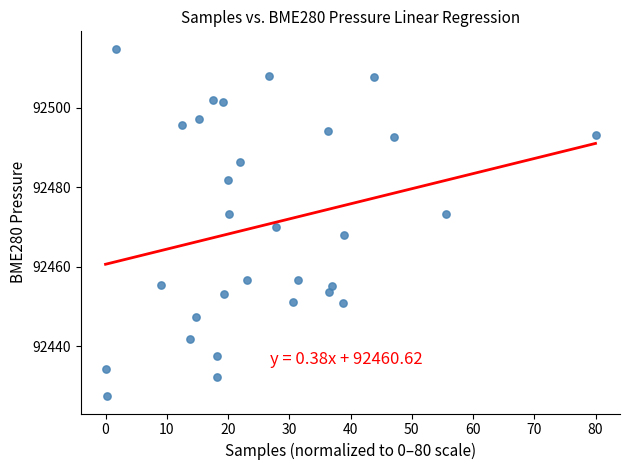

What is the range of X values (max minus min)?

80.0